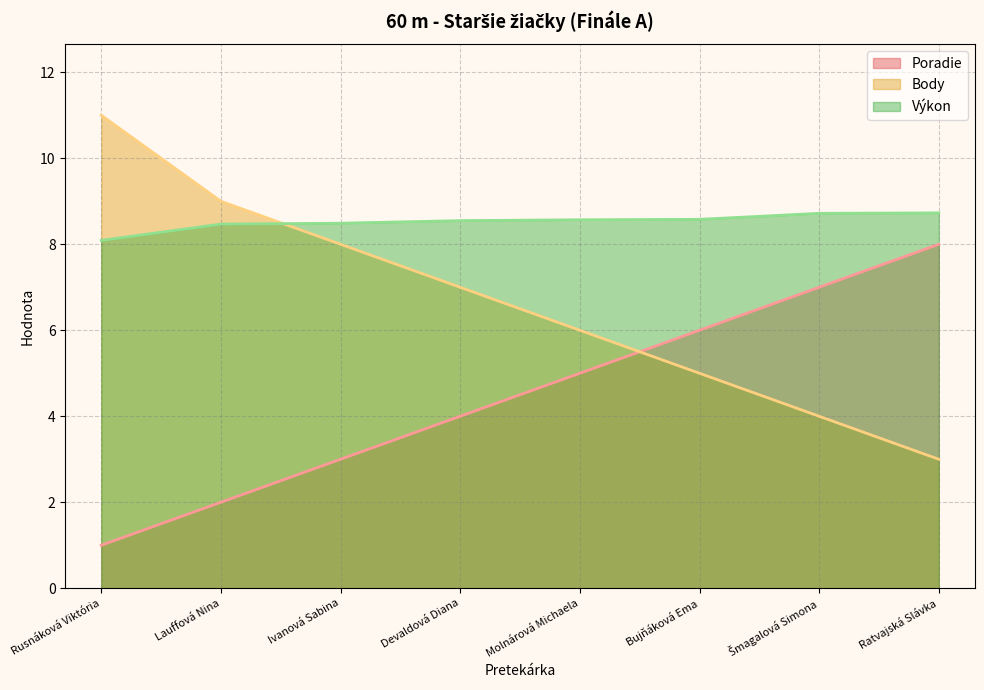

Where do Body and Výkon first cross each other?

Lauffová Nina and Ivanová Sabina